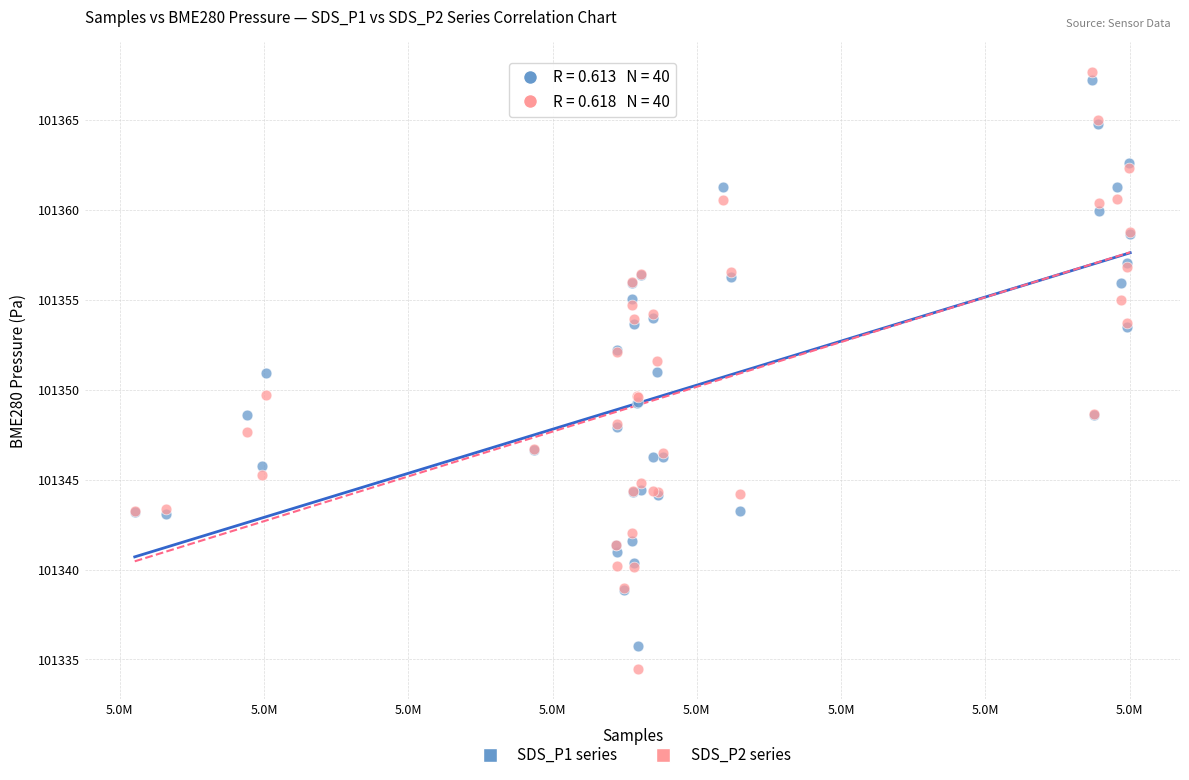

What are all the series names shown in the legend?

SDS_P1 series, SDS_P2 series